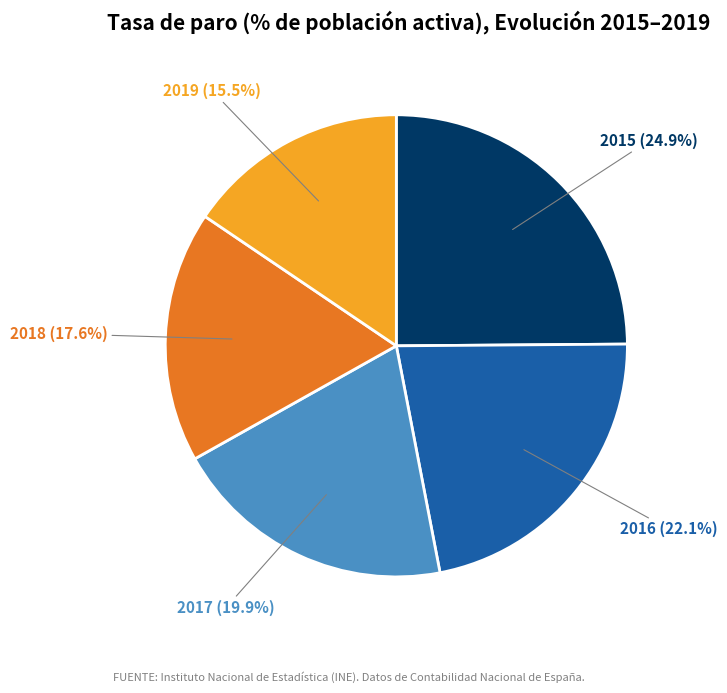

Rank the categories by value from highest to lowest.

2015, 2016, 2017, 2018, 2019